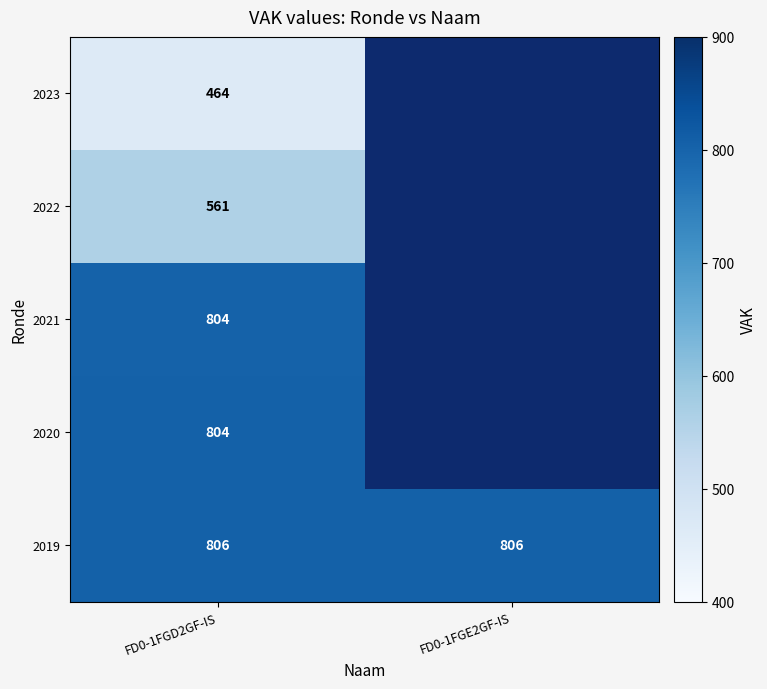

What is the smallest value displayed?

464.0